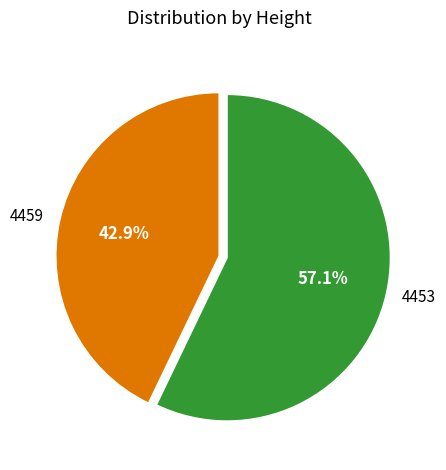

Does 4453 account for over 50% of the chart?

Yes